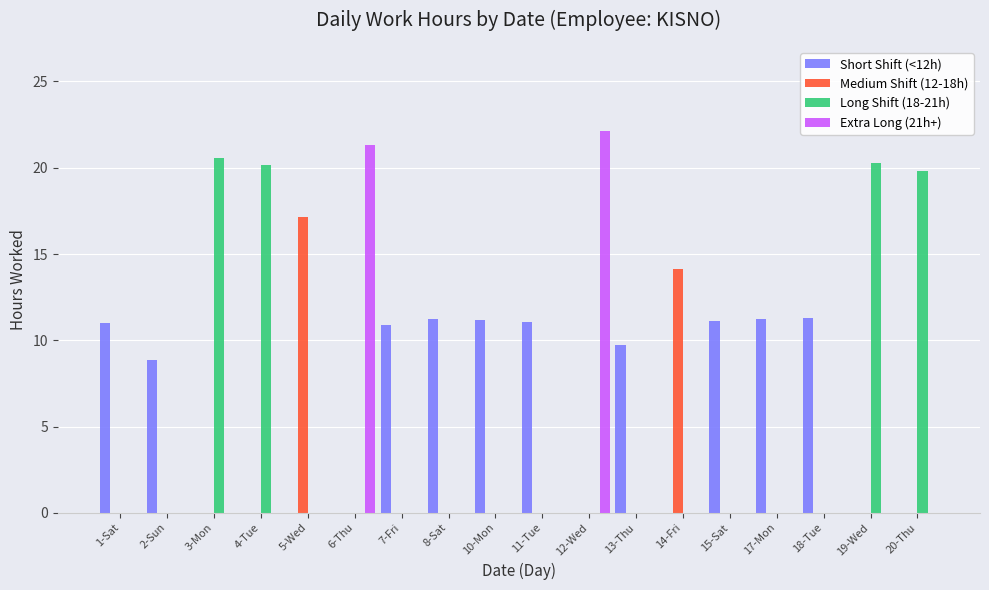

Which series has the largest range (max minus min)?

Extra Long (21h+)